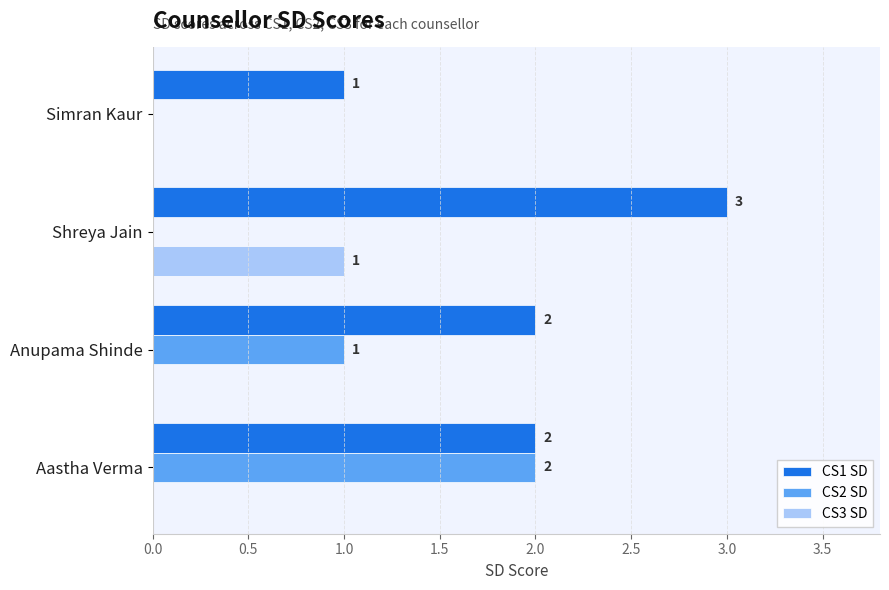

True or false: CS1 SD has a value of 0 at Anupama Shinde.

False